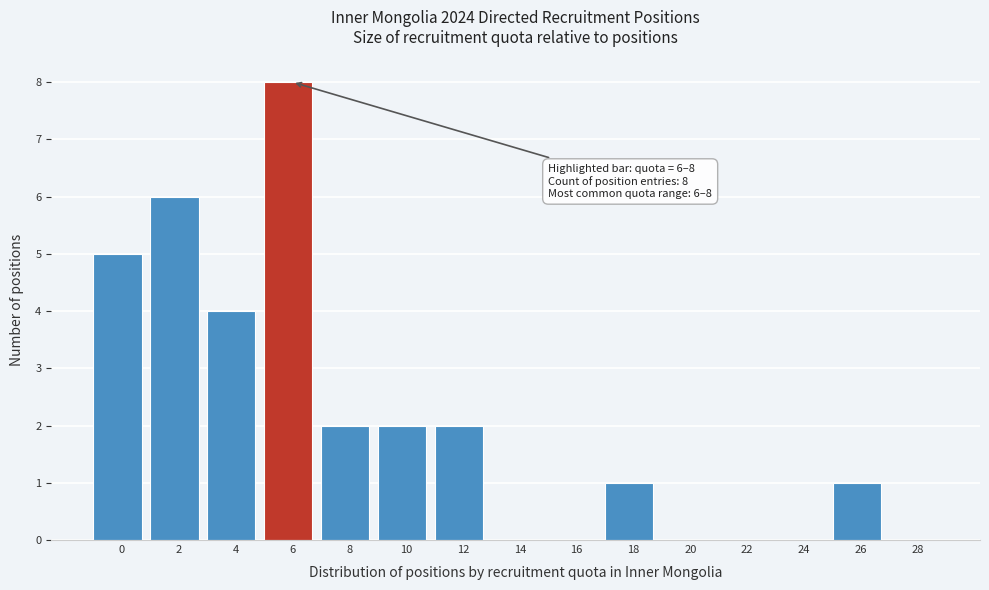

Reading right to left, list all the values displayed in this chart.

28=0	26=1	24=0	22=0	20=0	18=1	16=0	14=0	12=2	10=2	8=2	6=8	4=4	2=6	0=5